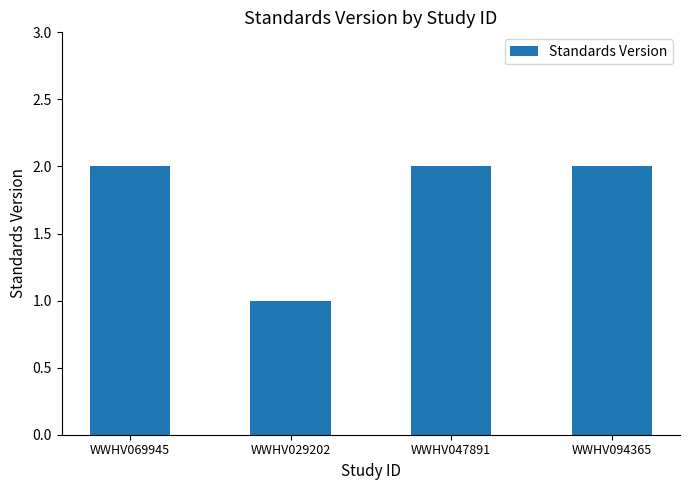

The value at WWHV047891 is 1. True or false?

False